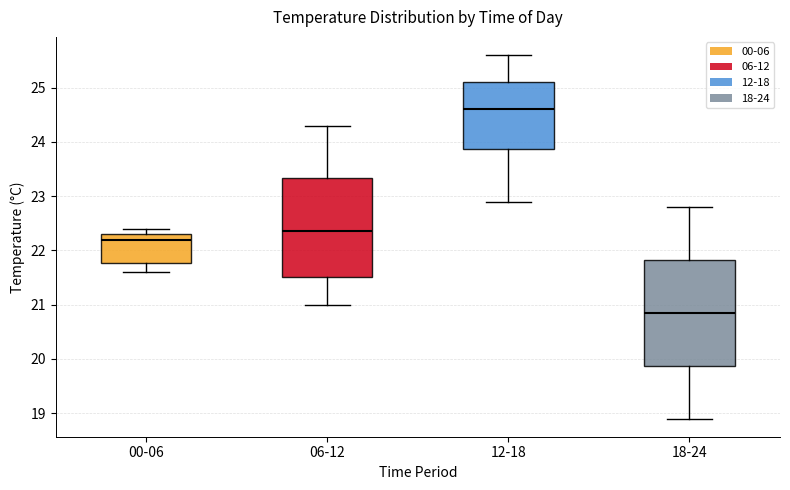

Reading left to right, read every box against the y-axis: the position of its median line, the range the box covers, and the ends of its whiskers. The values are not printed on the chart, so give them approximately, as read against the axis.

00-06: median 22.2, box 21.8 to 22.3, whiskers 21.6 to 22.4
06-12: median 22.4, box 21.5 to 23.3, whiskers 21.0 to 24.3
12-18: median 24.6, box 23.9 to 25.1, whiskers 22.9 to 25.6
18-24: median 20.9, box 19.9 to 21.8, whiskers 18.9 to 22.8